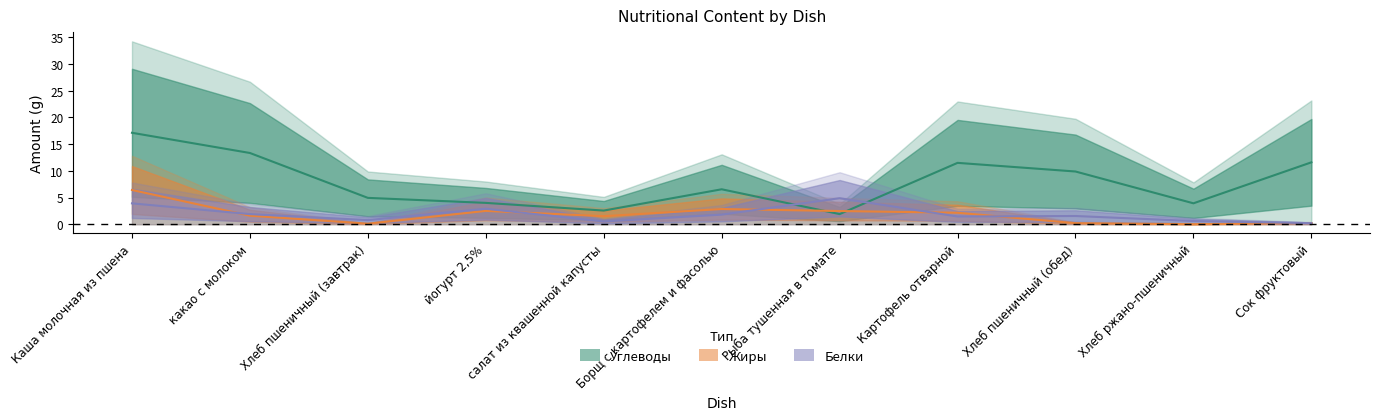

At which label does Жиры reach its minimum?

Хлеб ржано-пшеничный